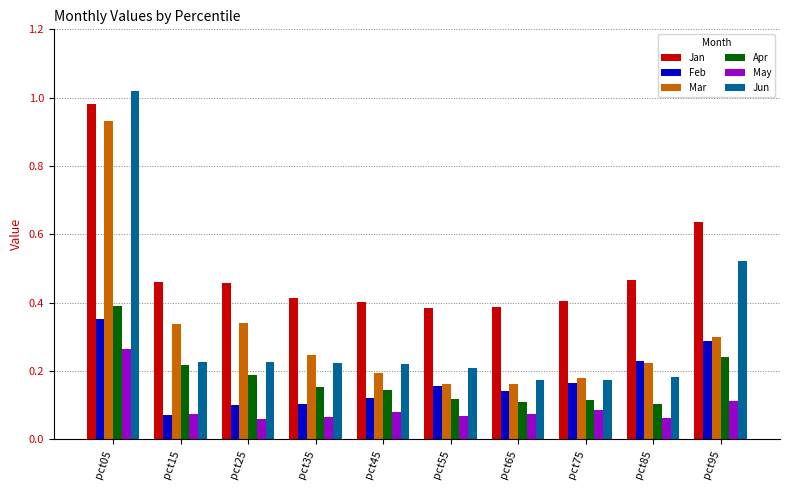

At which label does May reach its peak?

pct05